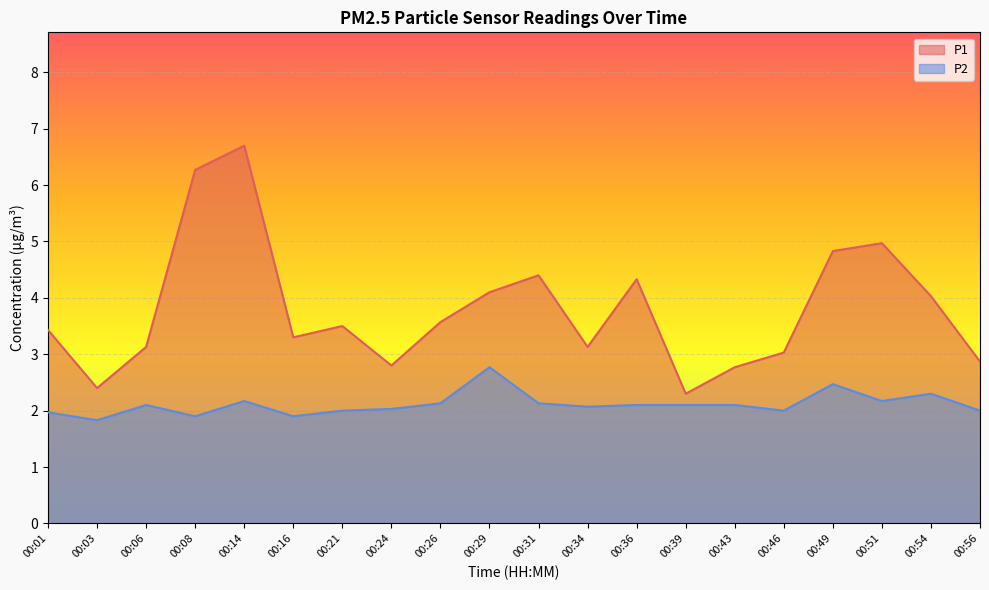

What is the value of the P2 point at the 7th from the left?

2.0